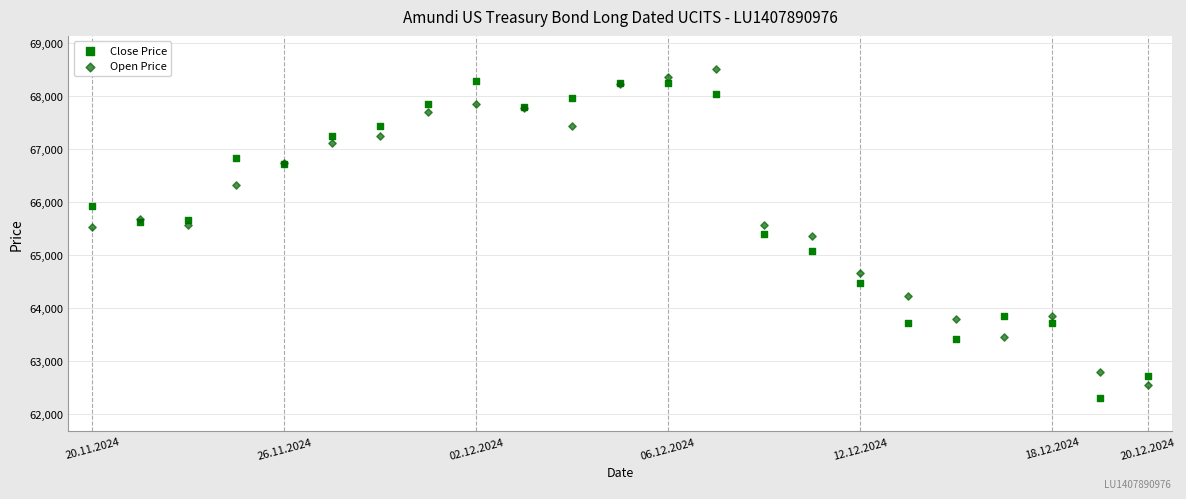

What are all the series names shown in the legend?

Close Price, Open Price